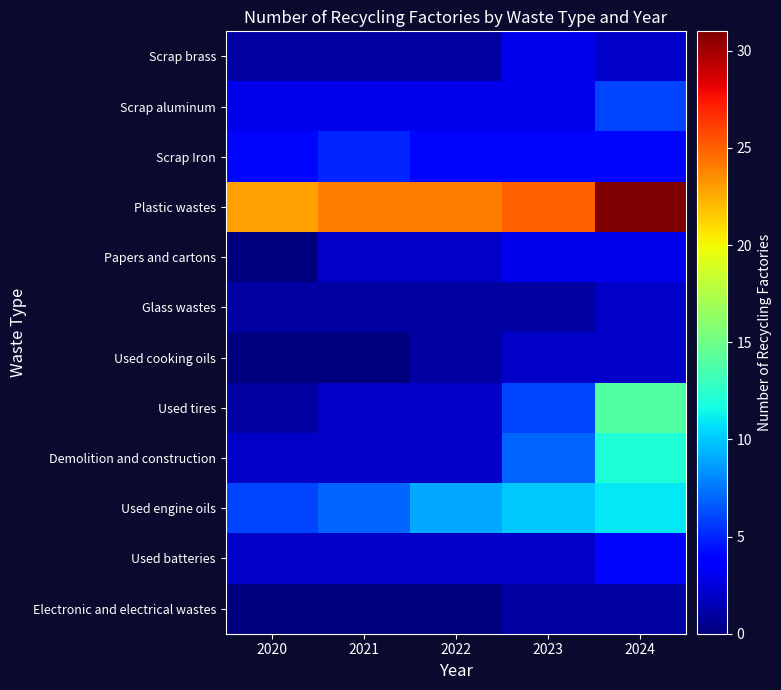

Which series has the widest spread of values?

Used tires